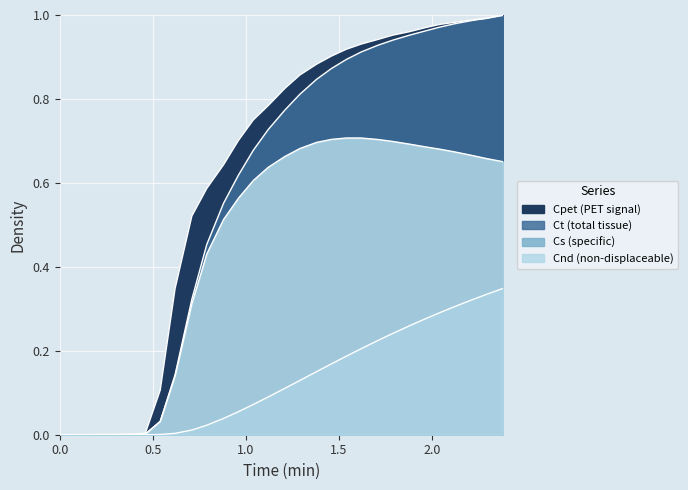

What is the difference between the highest and lowest values at 1.29?

0.7